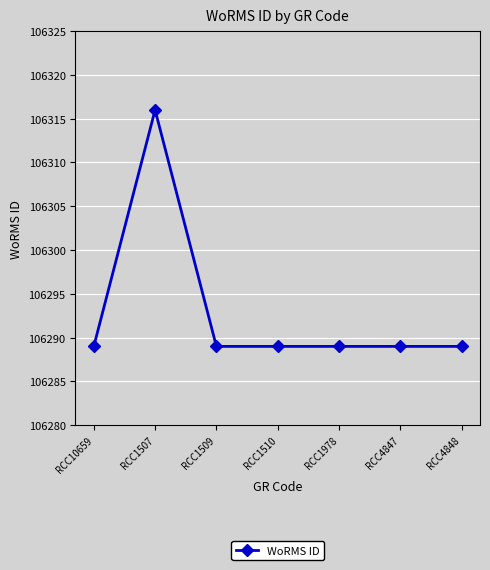

What is the difference between the maximum and minimum values?

27